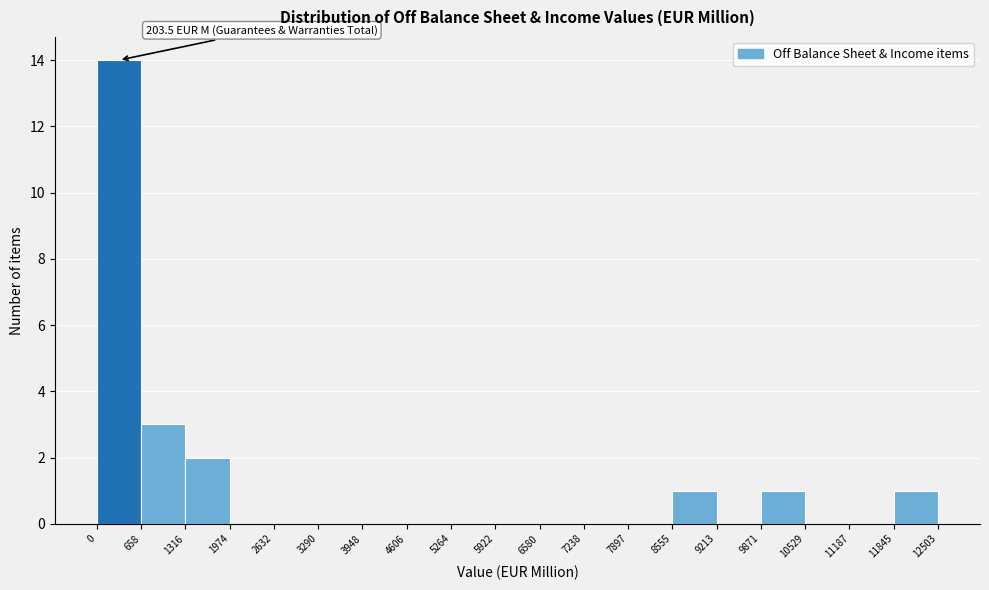

Over which range of the x-axis is the bar tallest?

0 to 658